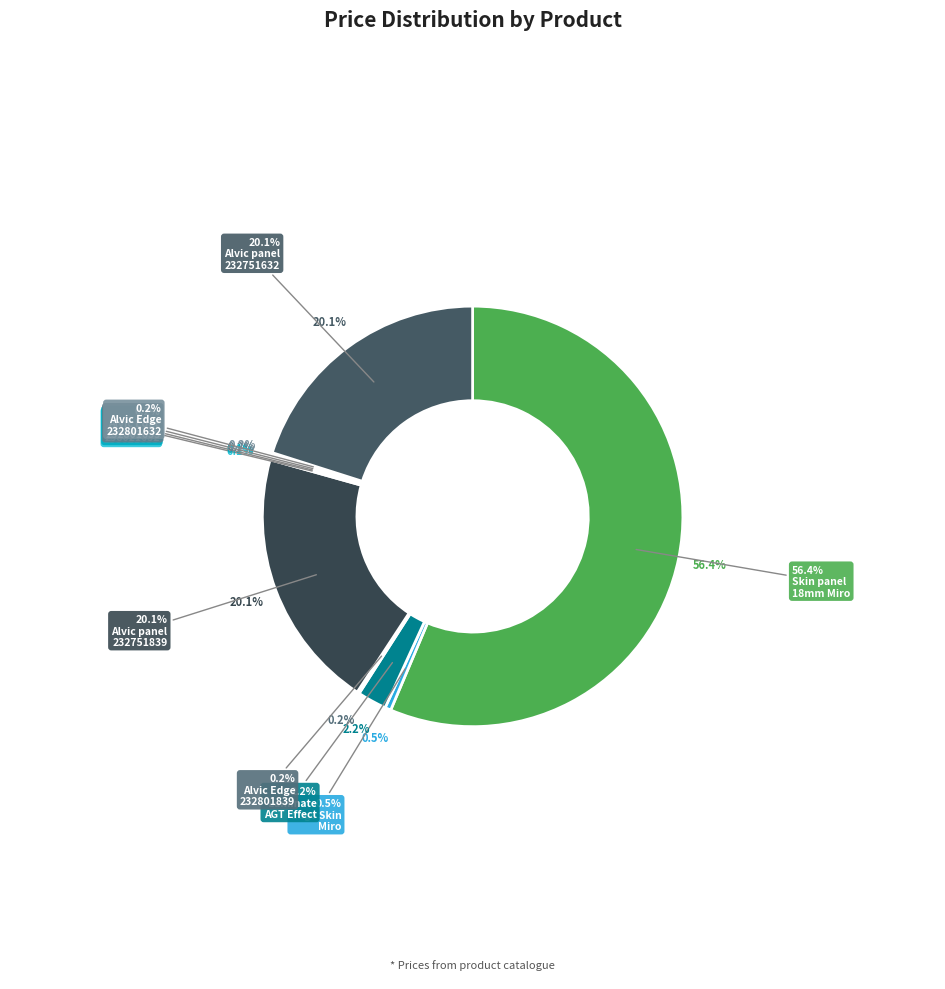

What portion of the pie excludes The edge of Alvic Oriental (232801632)?

99.8%